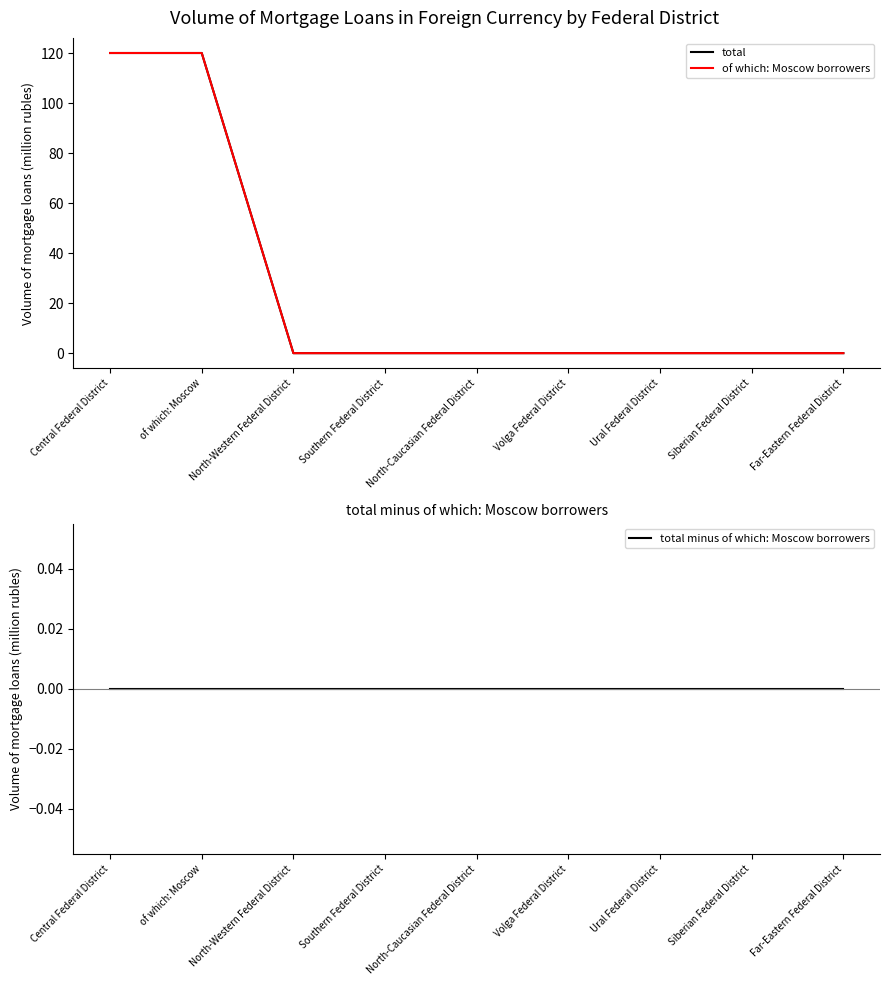

Which series has the widest spread of values?

total